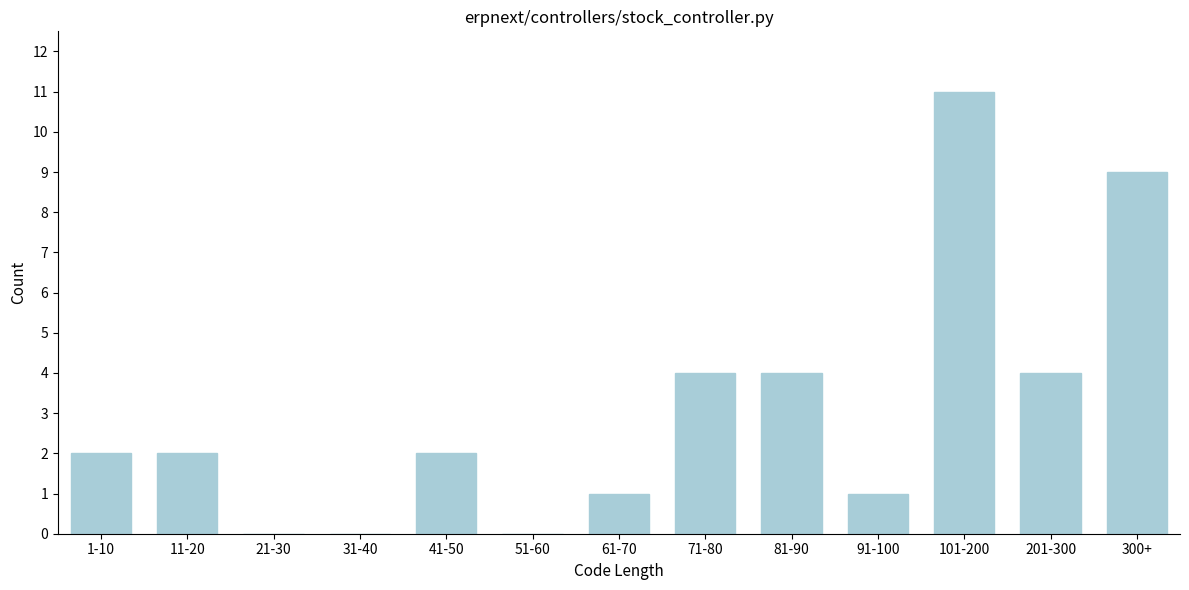

Reading left to right, what are all the values shown in this chart?

1-10=2	11-20=2	21-30=0	31-40=0	41-50=2	51-60=0	61-70=1	71-80=4	81-90=4	91-100=1	101-200=11	201-300=4	300+=9